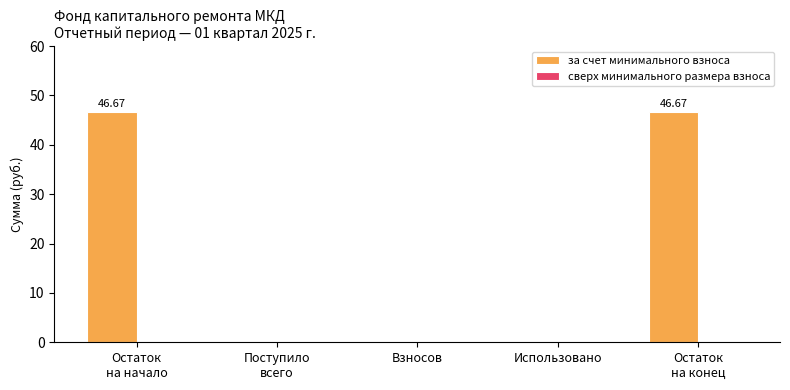

What is the sum of all values?

93.3